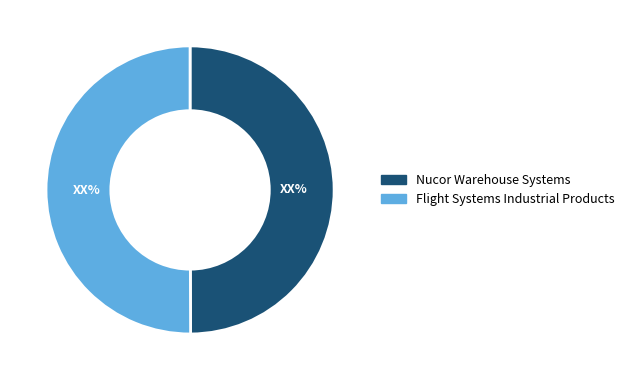

How many slices are in this pie chart?

2